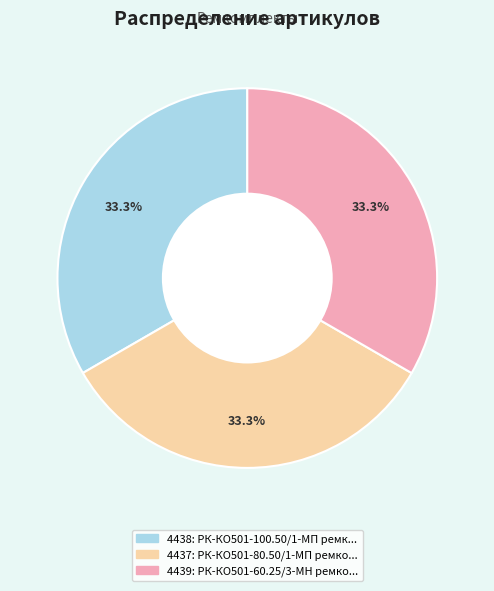

Is there a majority slice in this chart?

No